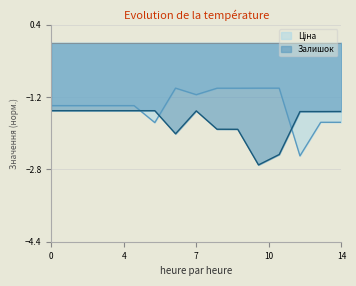

At which category is the sum across all series the highest?

7